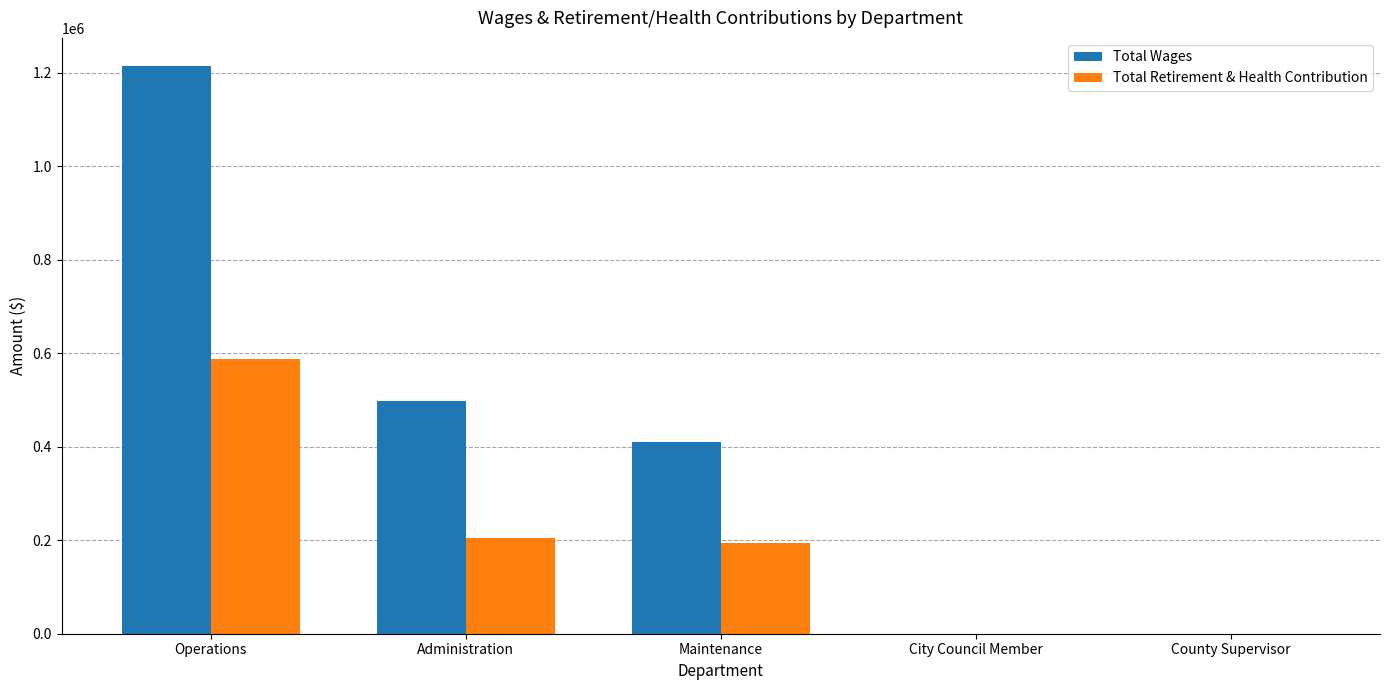

Which series has the largest total across all categories?

Total Wages